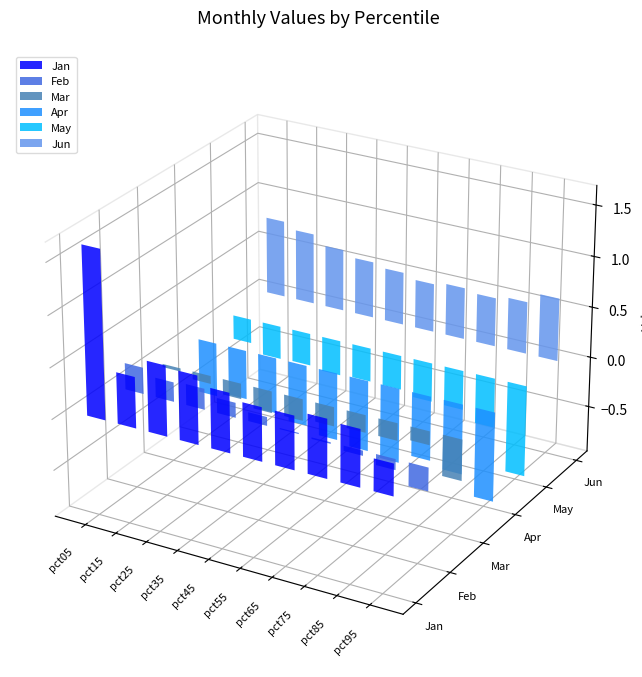

Which has a higher value, pct95 or pct05?

pct05